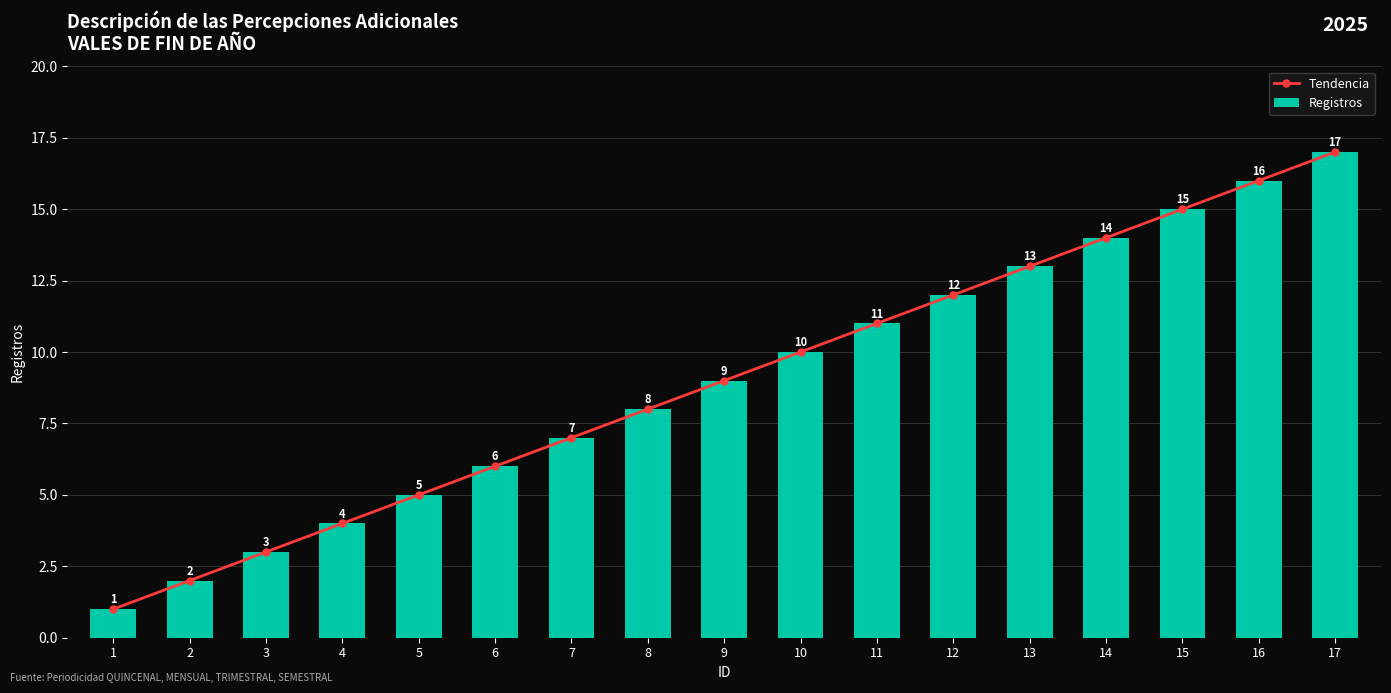

The Registros series shows 17 at 17. True or false?

True